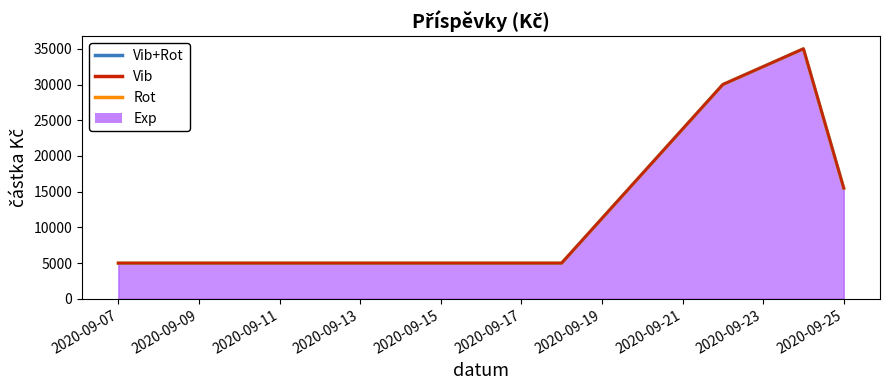

At which label does the data first exceed 7500?

2020-09-22